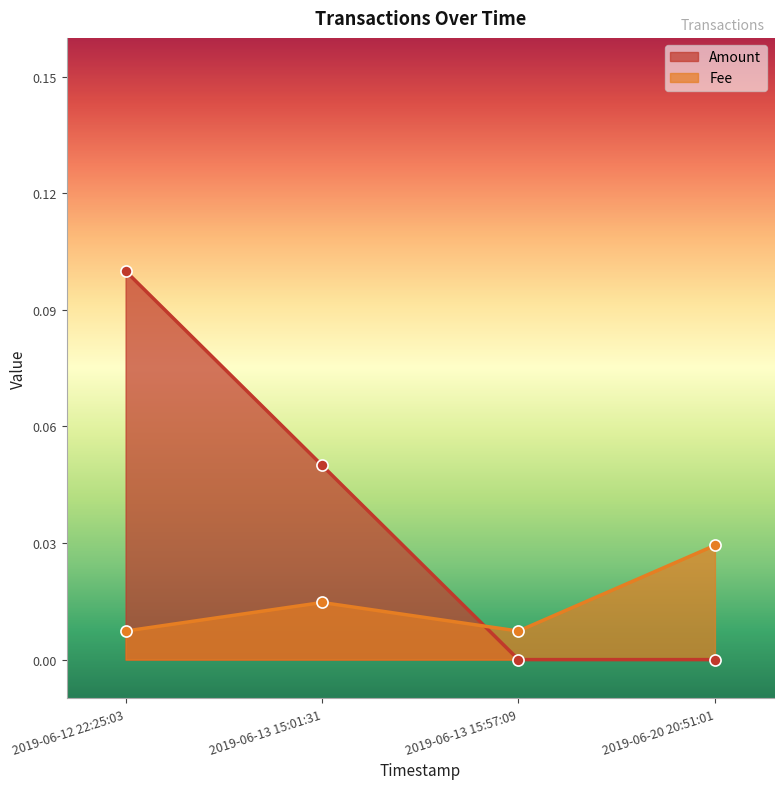

Rank the series by their average value, from highest to lowest.

Amount, Fee